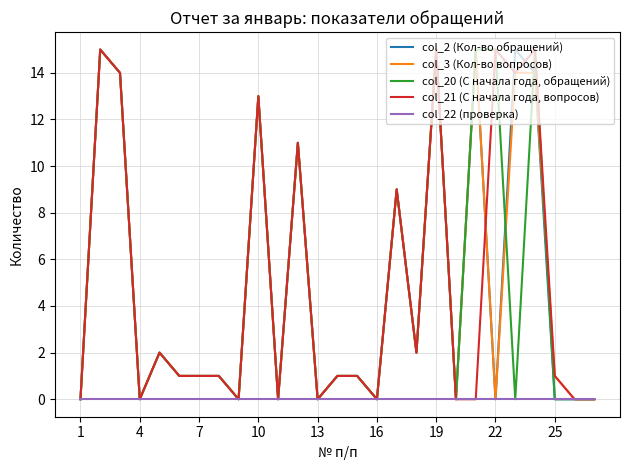

What is the average value of the col_21 (С начала года, вопросов) series?

5